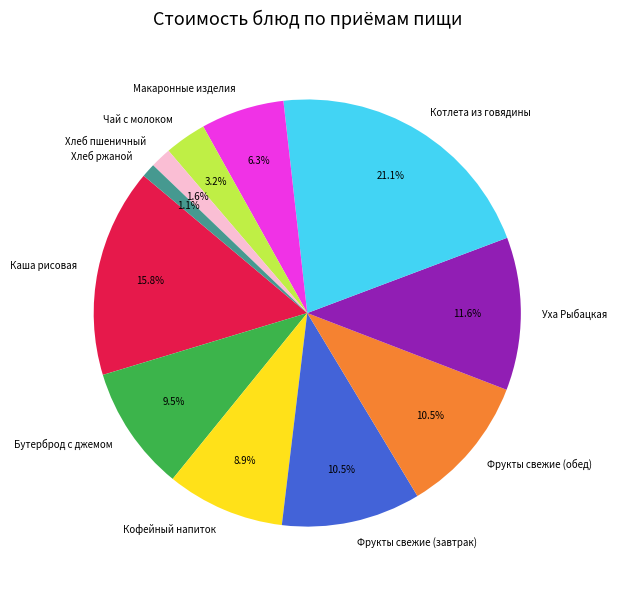

Is there any slice that represents more than half of the pie?

No